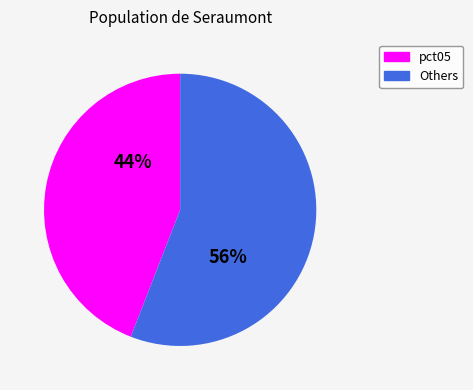

To the nearest percent, what is the average slice percentage?

50%